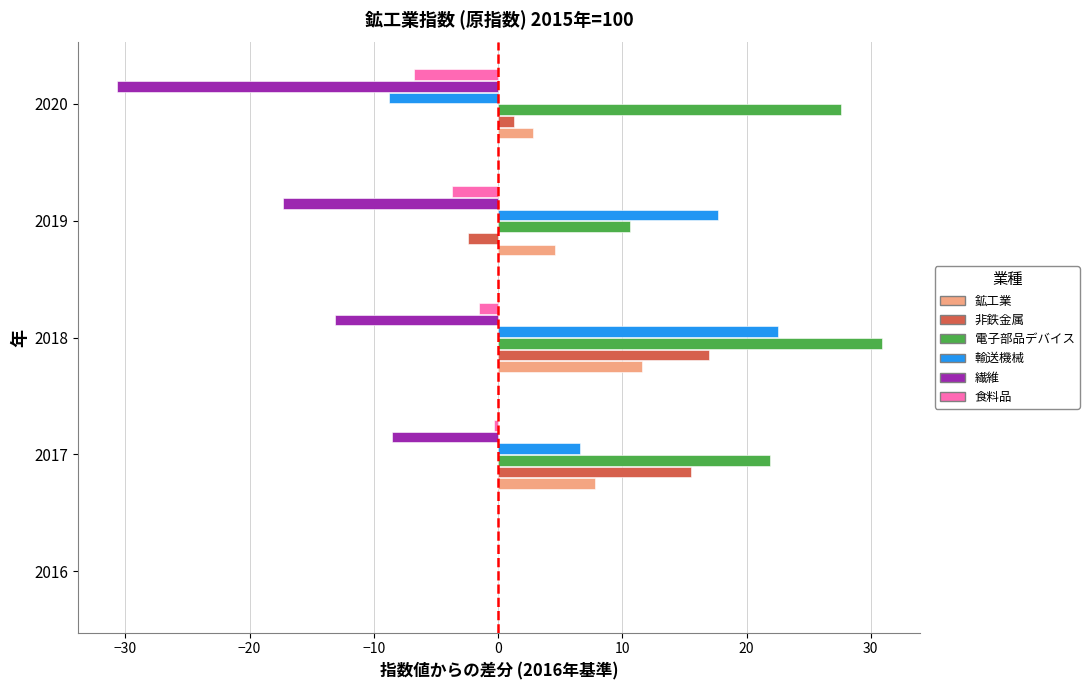

Which series changed the most between 2016 and 2017?

電子部品デバイス